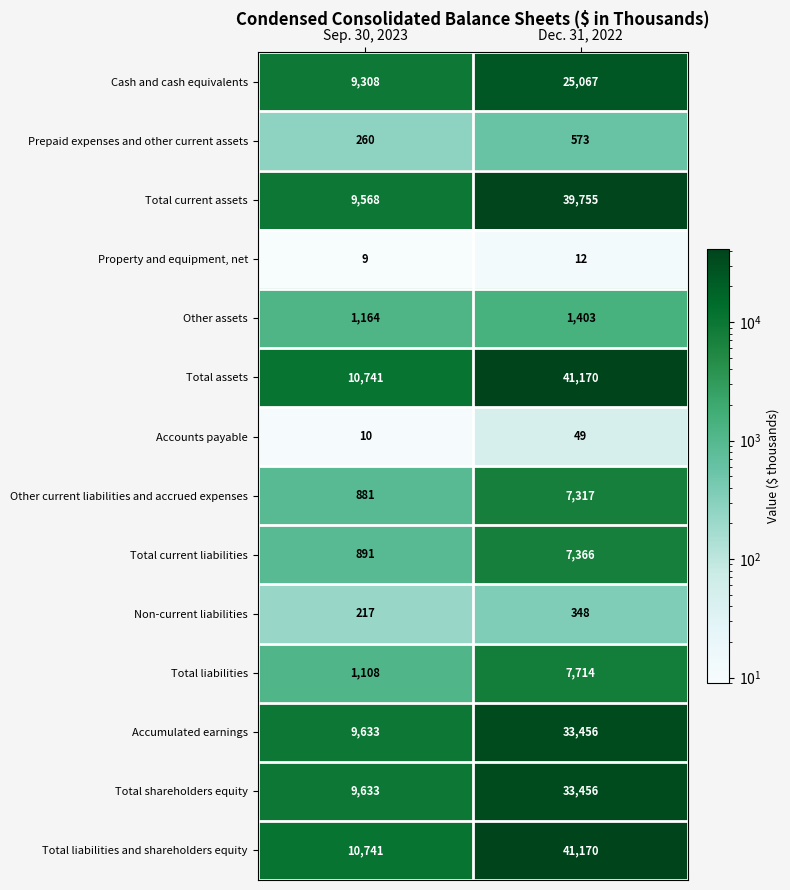

Rank the categories by Other current liabilities and accrued expenses value from highest to lowest.

Dec. 31, 2022, Sep. 30, 2023